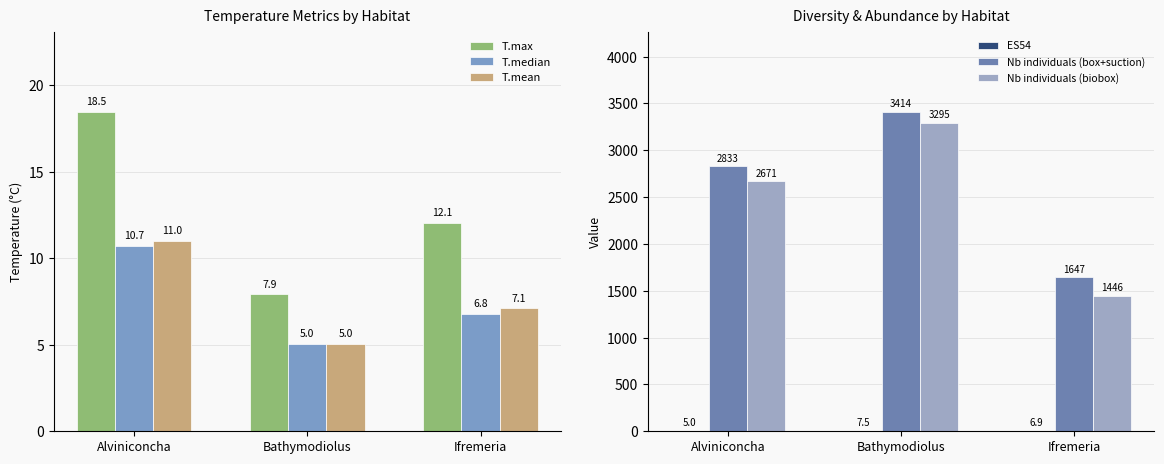

What is the sum of all ES54 values?

19.5